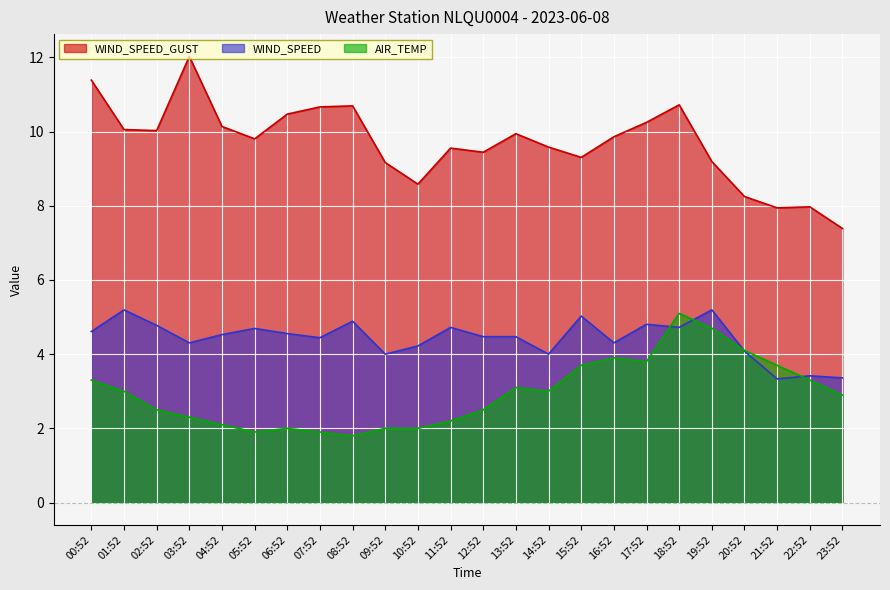

Is it true that WIND_SPEED equals 6.6 at 18:52?

False